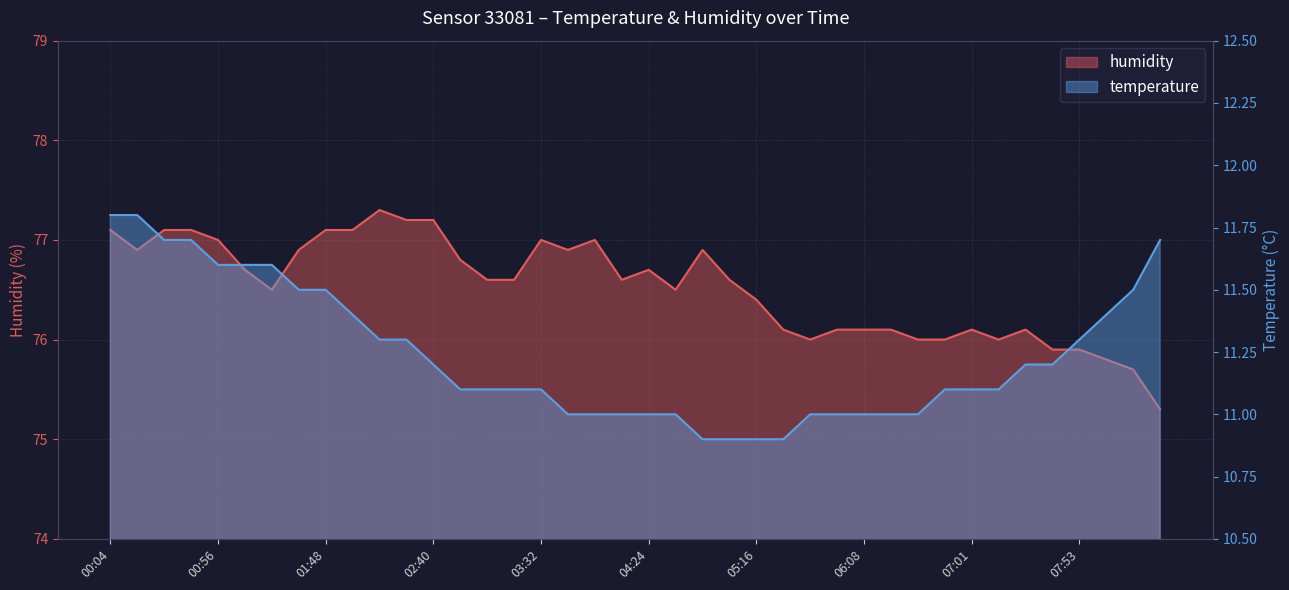

What is the label of the 40th point from the right?

00:04